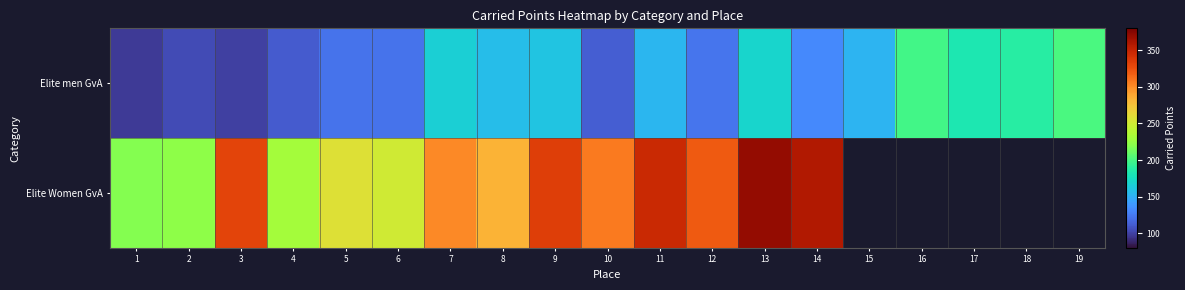

What is the greatest value displayed?

370.4